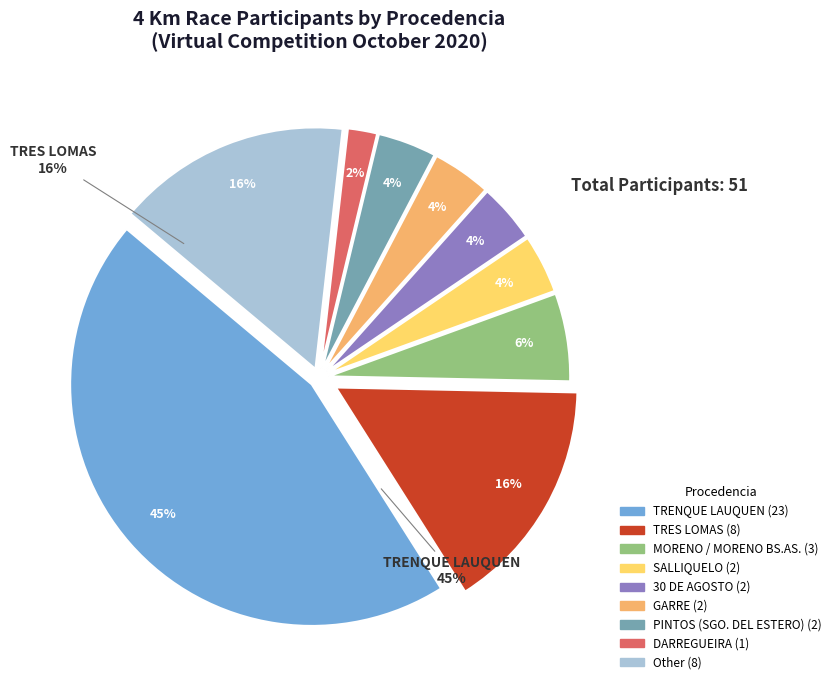

To the nearest percent, what percentage of the pie is 30 DE AGOSTO?

4%